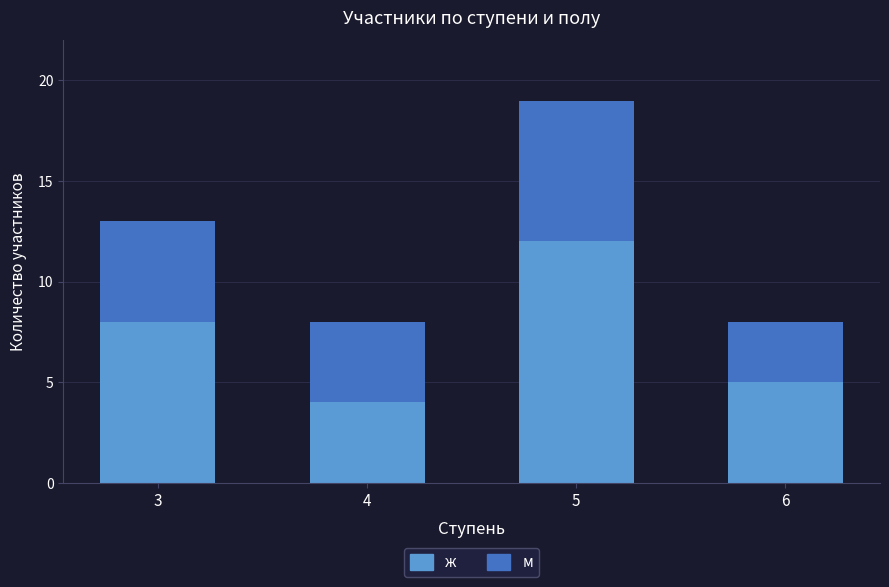

List the labels in order of ж value, largest first.

5, 3, 6, 4